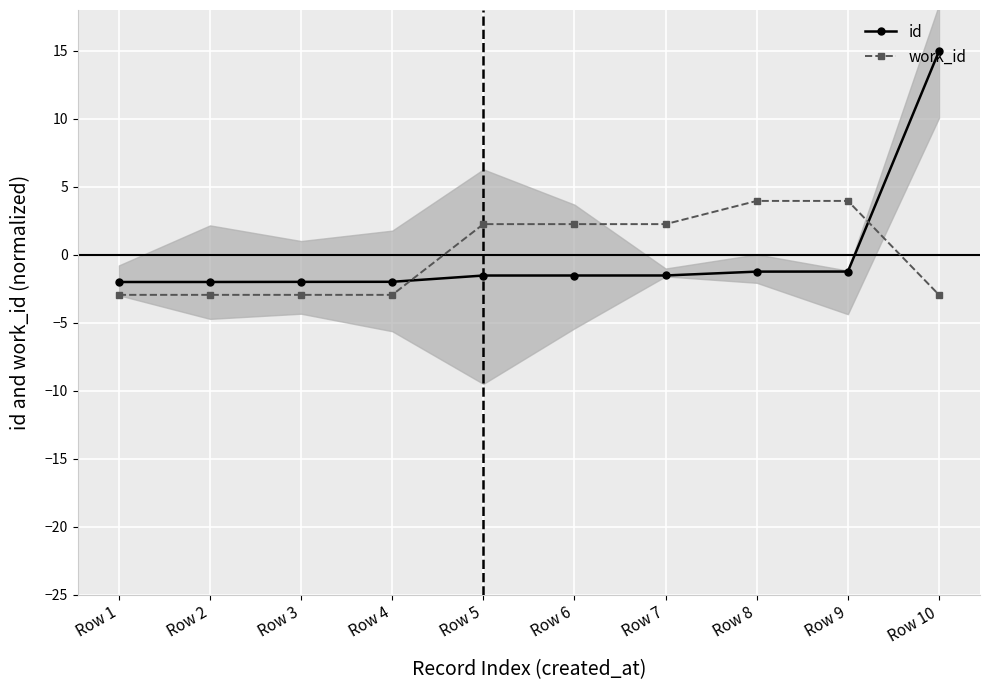

How many intersections are there between id and work_id?

2